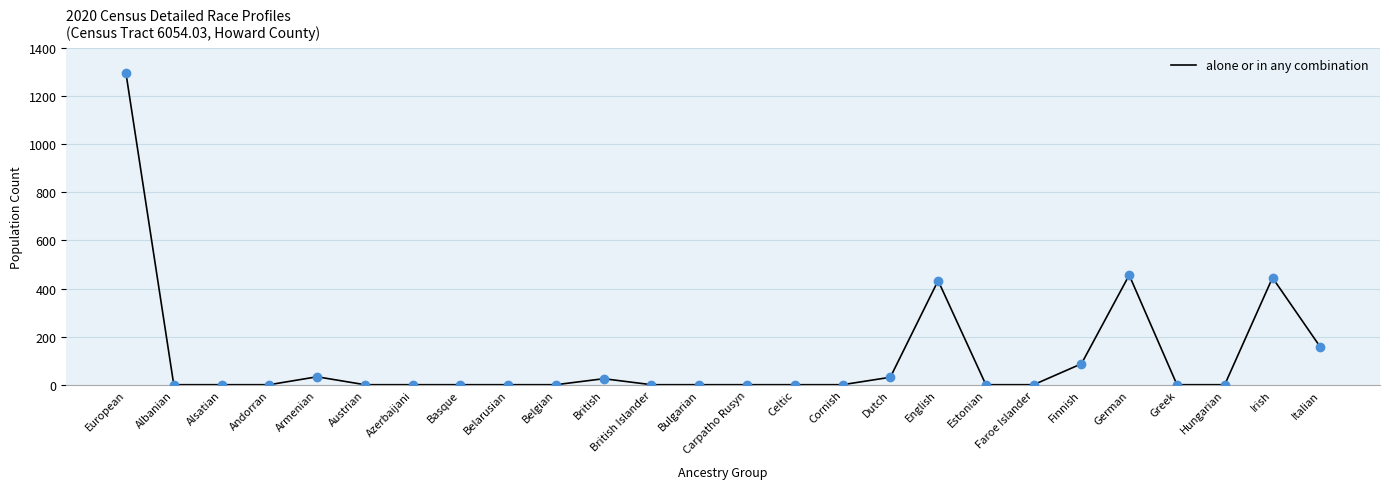

Approximately how many times larger is the value at British compared to German?

0.1